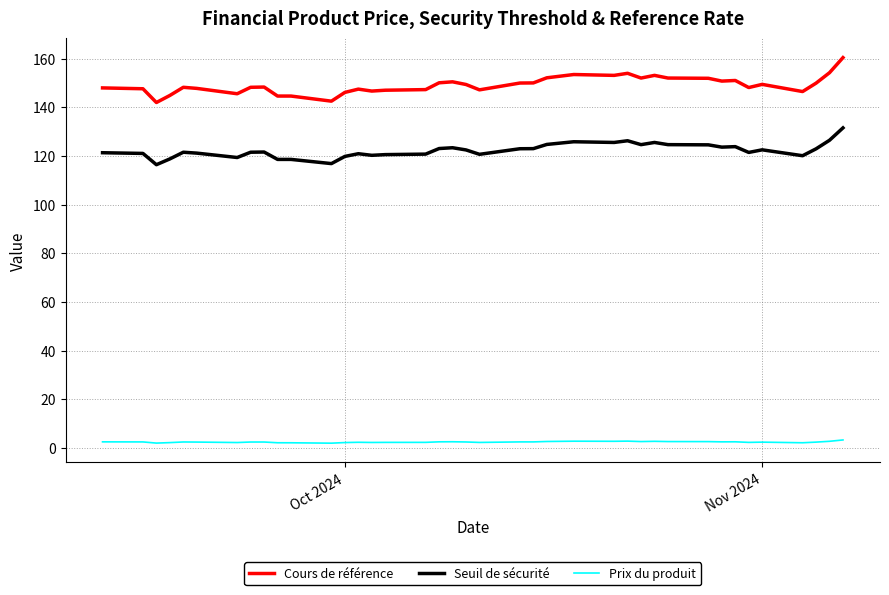

True or false: Cours de référence and Seuil de sécurité cross at least once.

False